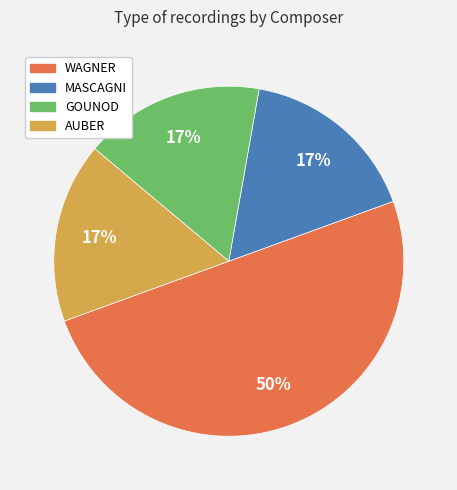

To the nearest percent, what percentage of the pie is WAGNER?

50%